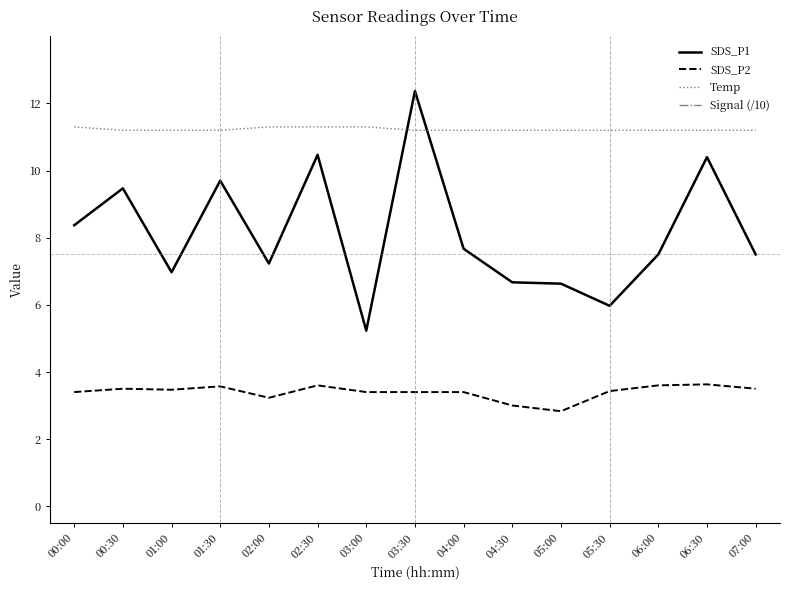

What is the difference between the SDS_P1 values at 00:00 and 04:00?

0.7